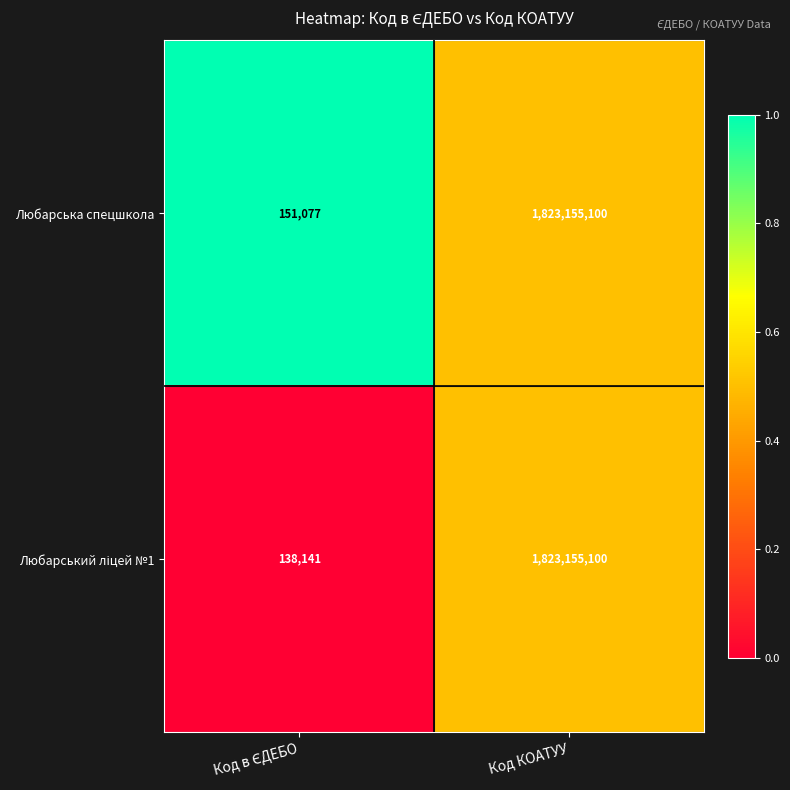

Which series has the largest total across all categories?

Любарська спецшкола